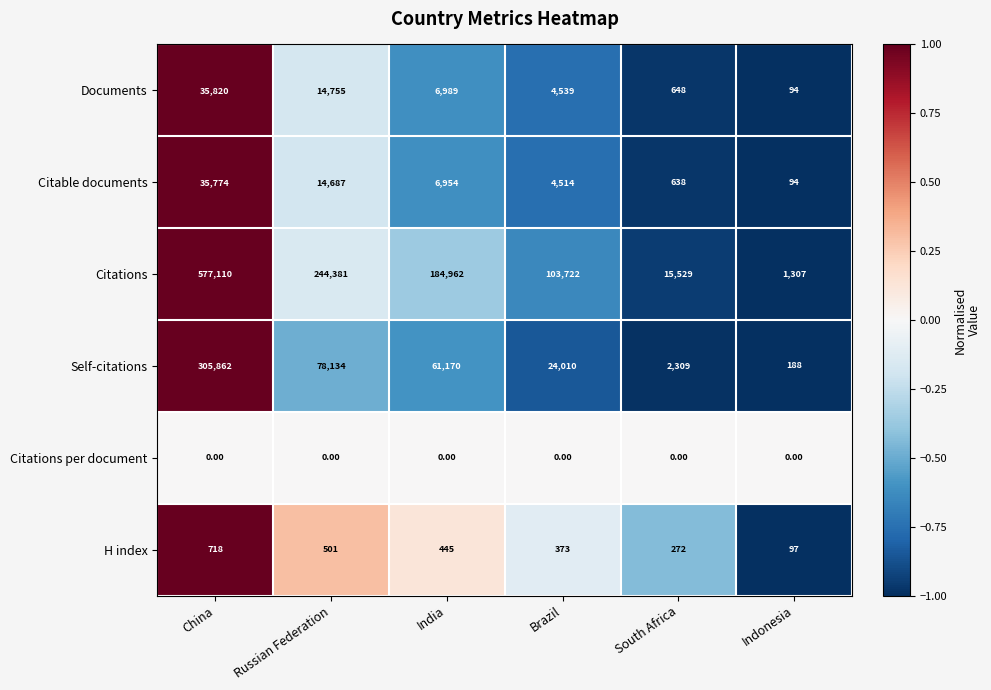

How many categories are shown in the chart?

6